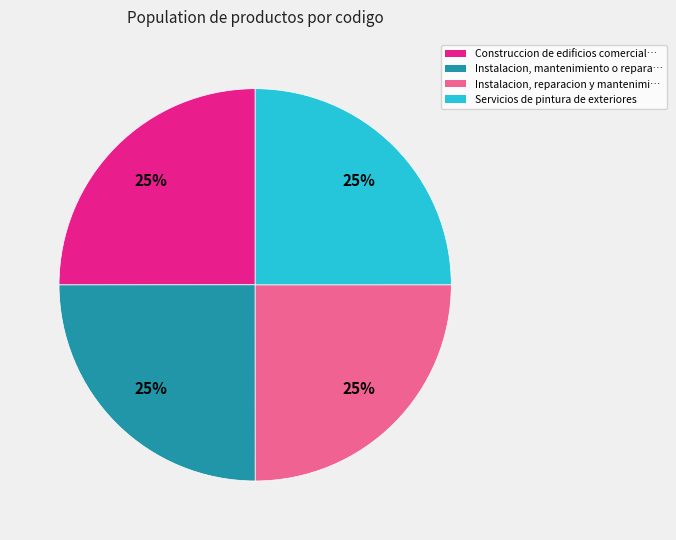

Is there any slice that represents more than half of the pie?

No